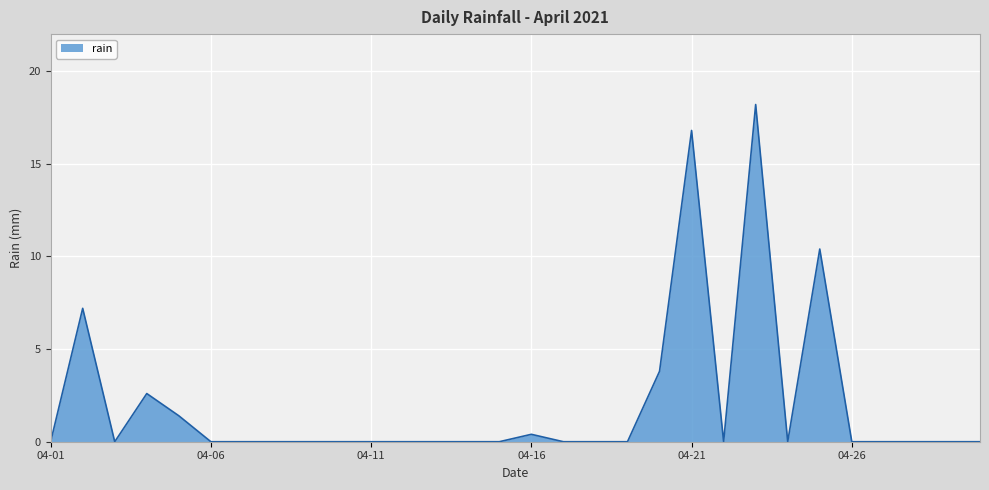

What is the difference between the maximum and minimum values?

18.2